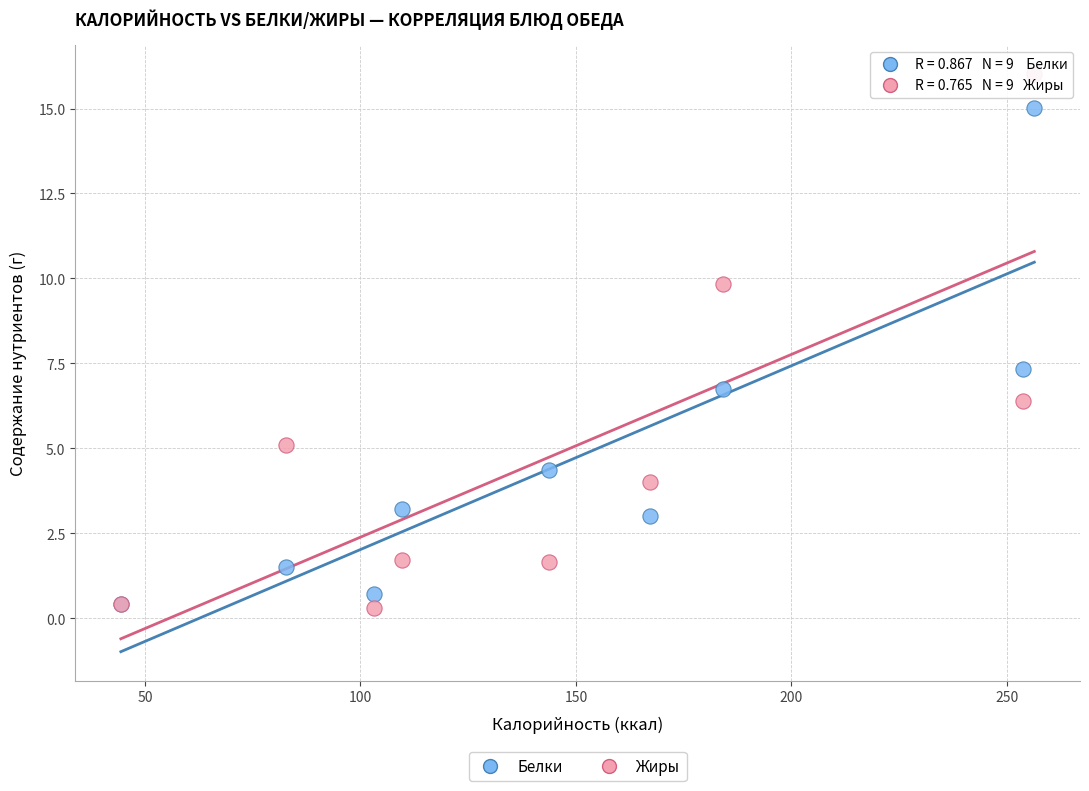

Which series reaches the maximum Y coordinate?

Жиры